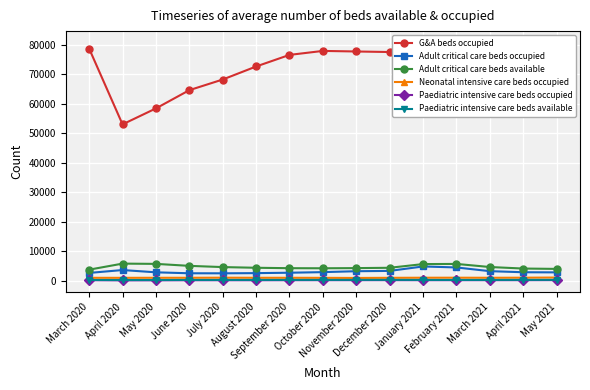

At which label does G&A beds occupied first exceed 76713?

March 2020